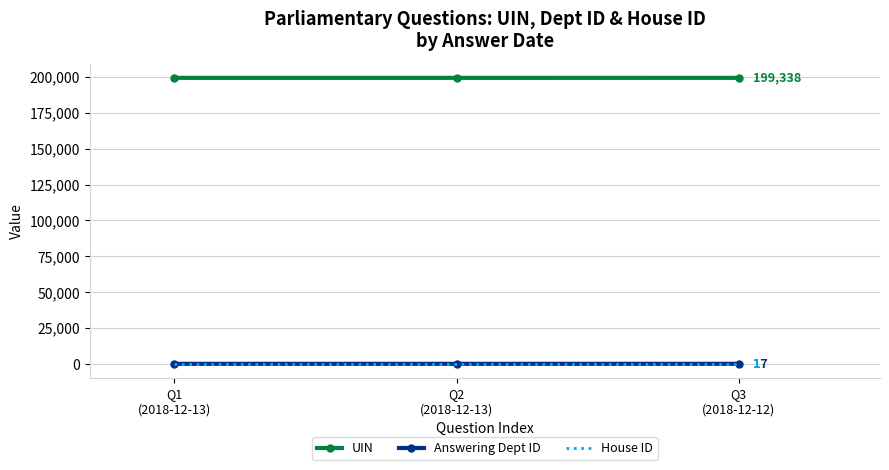

Which series has the largest total across all categories?

UIN